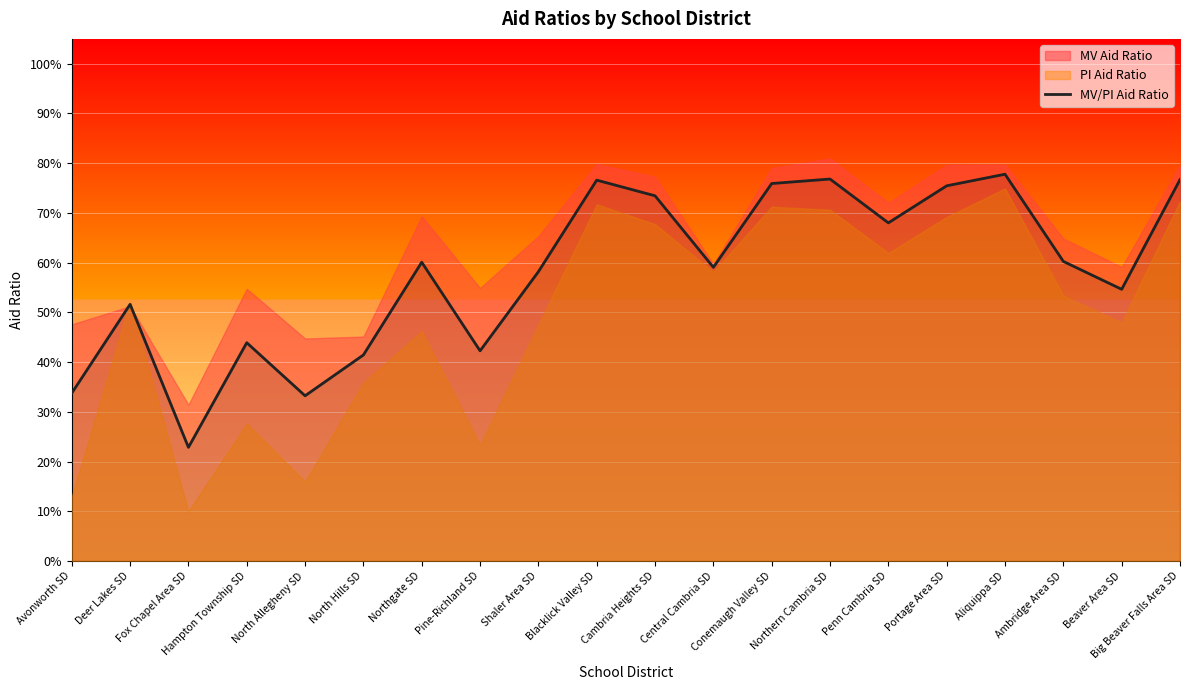

List the labels in order of value, largest first.

Aliquippa SD, Northern Cambria SD, Big Beaver Falls Area SD, Blacklick Valley SD, Conemaugh Valley SD, Portage Area SD, Cambria Heights SD, Penn Cambria SD, Ambridge Area SD, Northgate SD, Central Cambria SD, Shaler Area SD, Beaver Area SD, Deer Lakes SD, Hampton Township SD, Pine-Richland SD, North Hills SD, Avonworth SD, North Allegheny SD, Fox Chapel Area SD